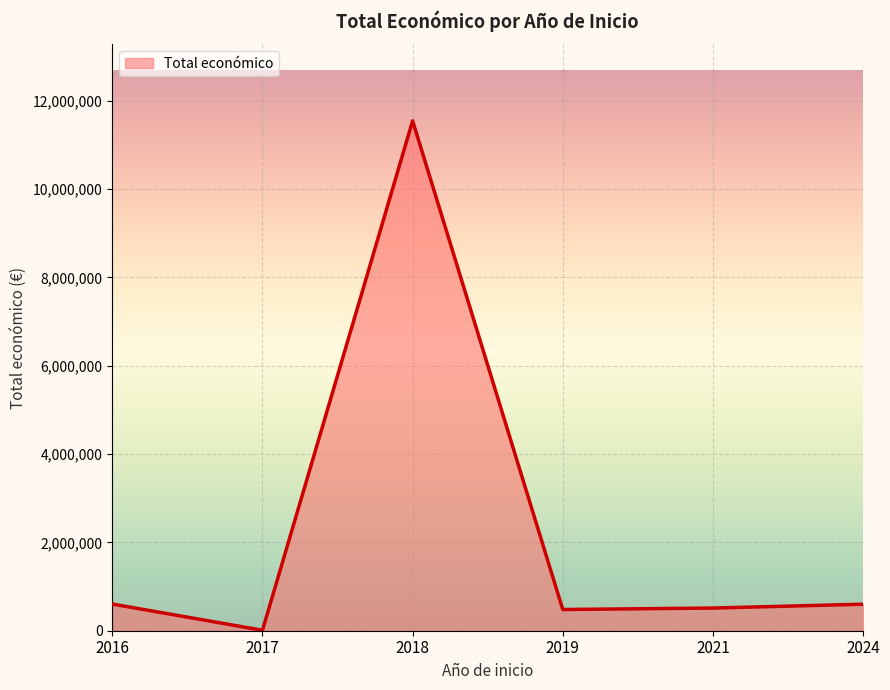

Is it true that the value at 2016 is 604049?

True